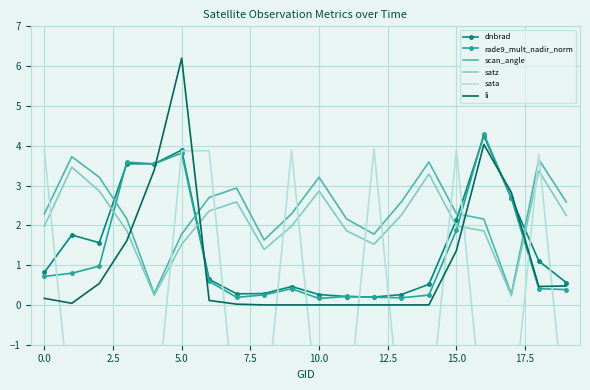

How many intersections are there between satz and li?

4